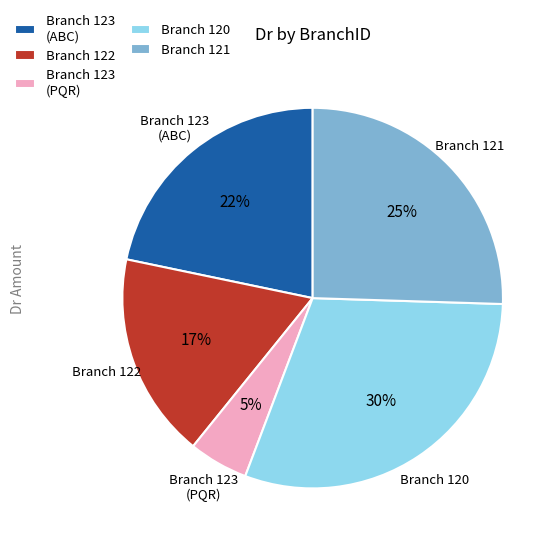

Does any single category account for the majority?

No